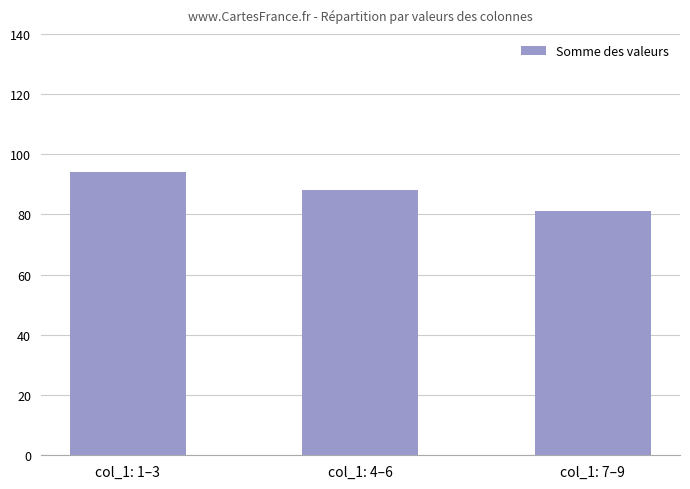

Which label corresponds to the largest value in the chart?

col_1: 1–3